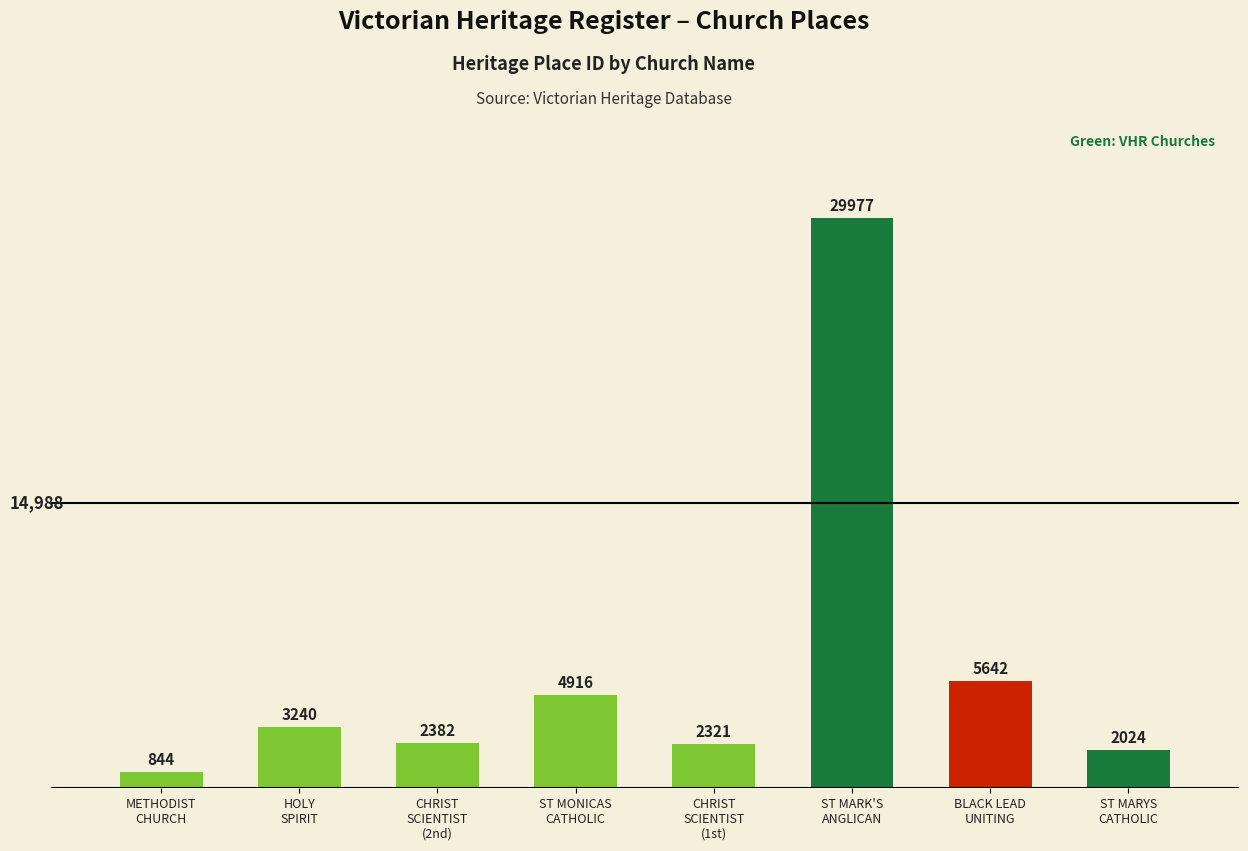

Approximately how many times larger is the value at HOLY SPIRIT CHURCH compared to FORMER BLACK LEAD UNITING CHURCH?

0.6